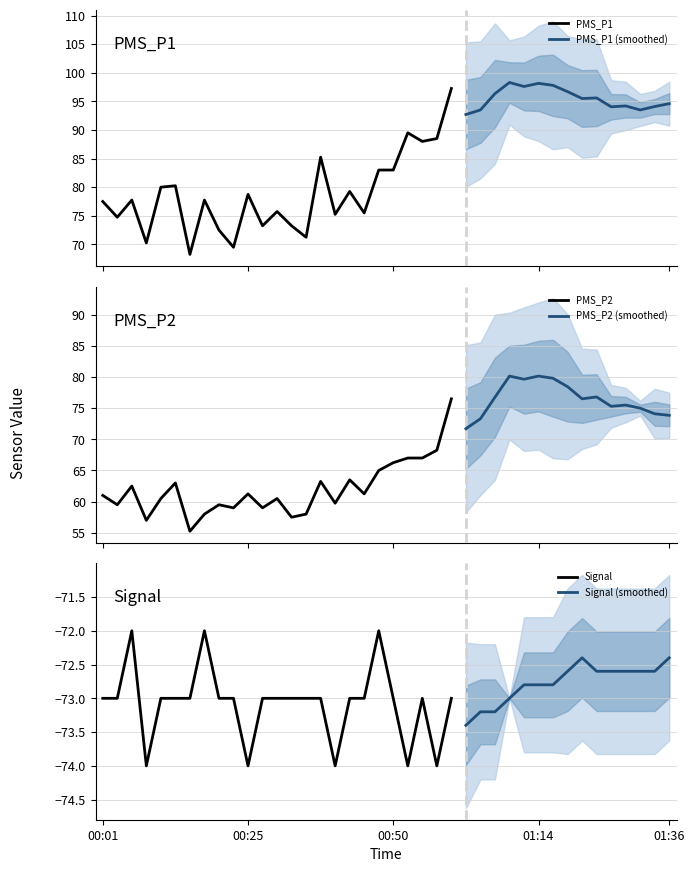

What is the approximate value of PMS_P1 at 2022/01/16 00:18?

77.8